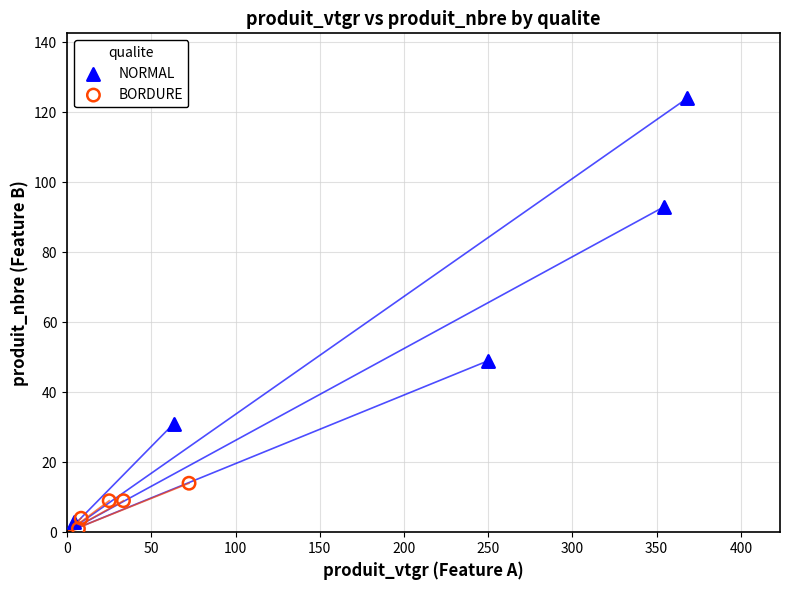

Which series contains the highest Y value?

NORMAL